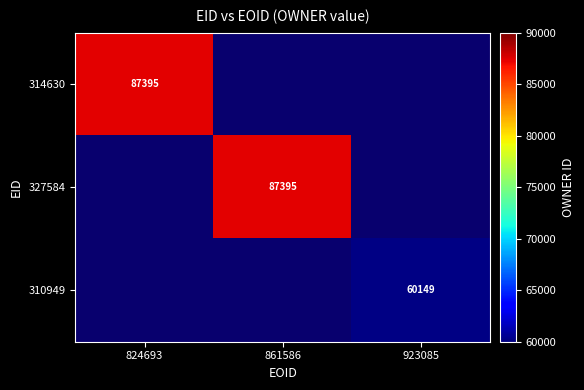

At which category does the chart reach its minimum across all series?

923085